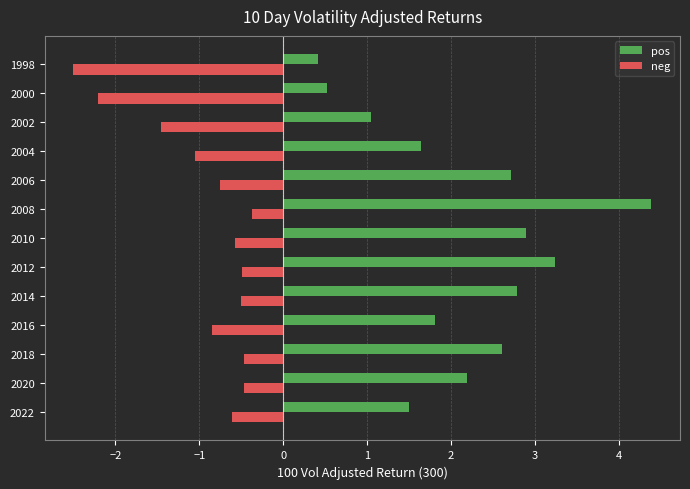

The neg series shows -0.5 at 2014. True or false?

True